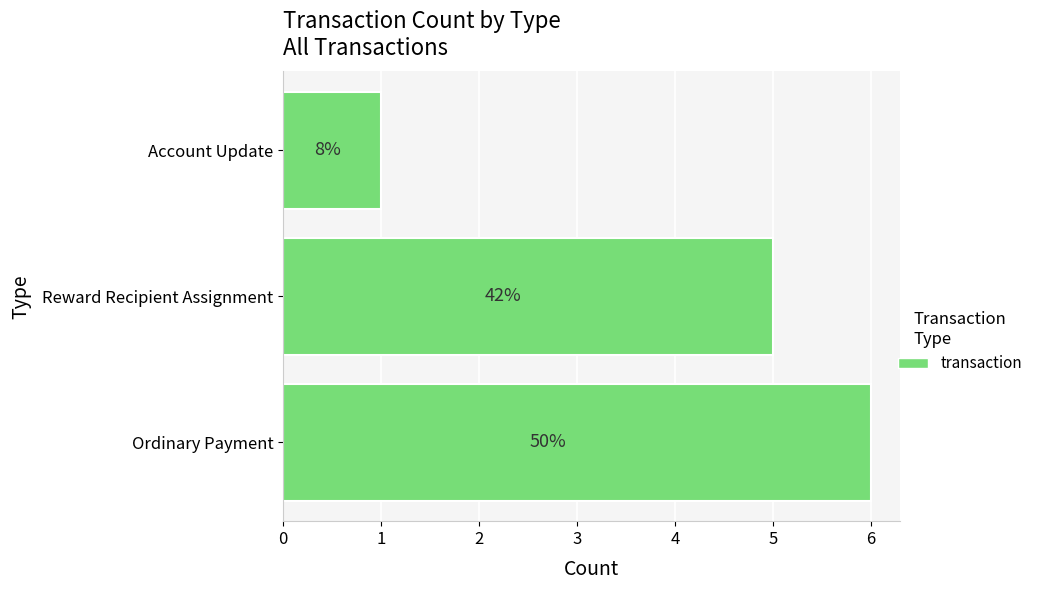

Does the chart contain any negative values?

No